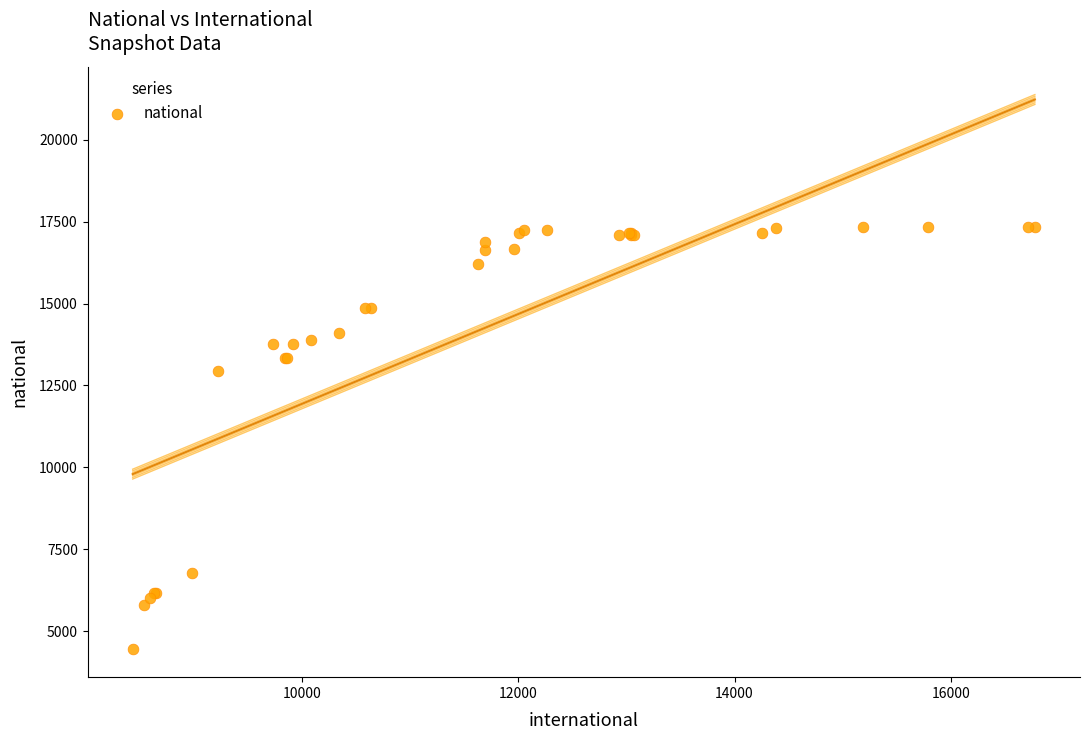

What Y value in the scatter plot is closest to 10886?

12942